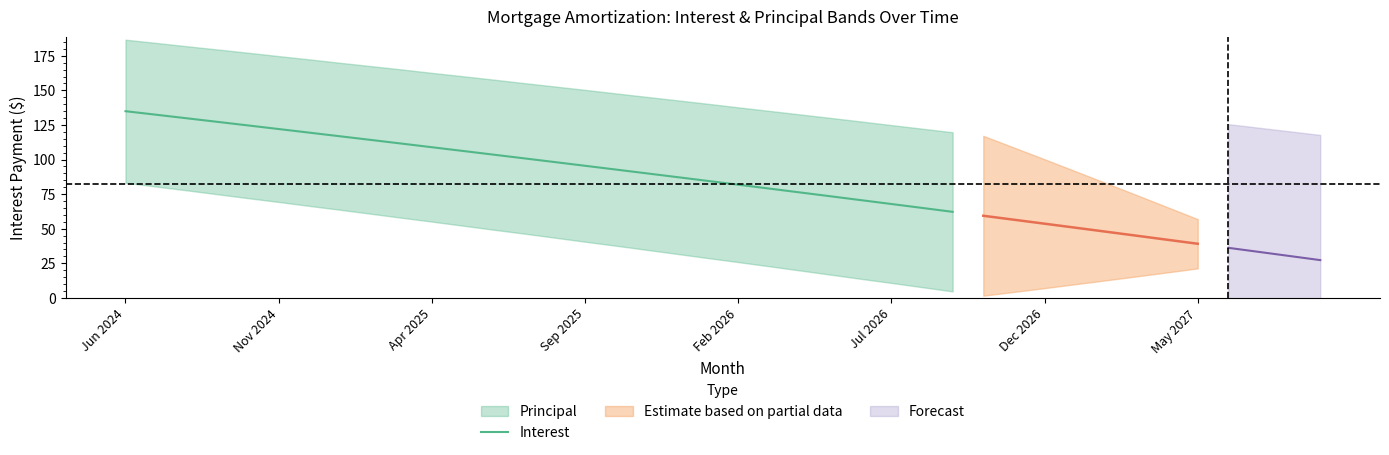

What is the value of the 9th point from the left?

114.2